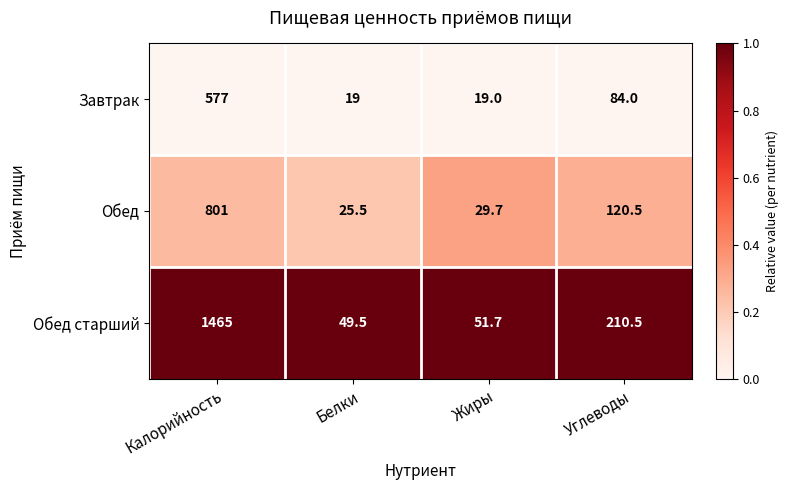

What is the total value across all series at Белки?

94.0